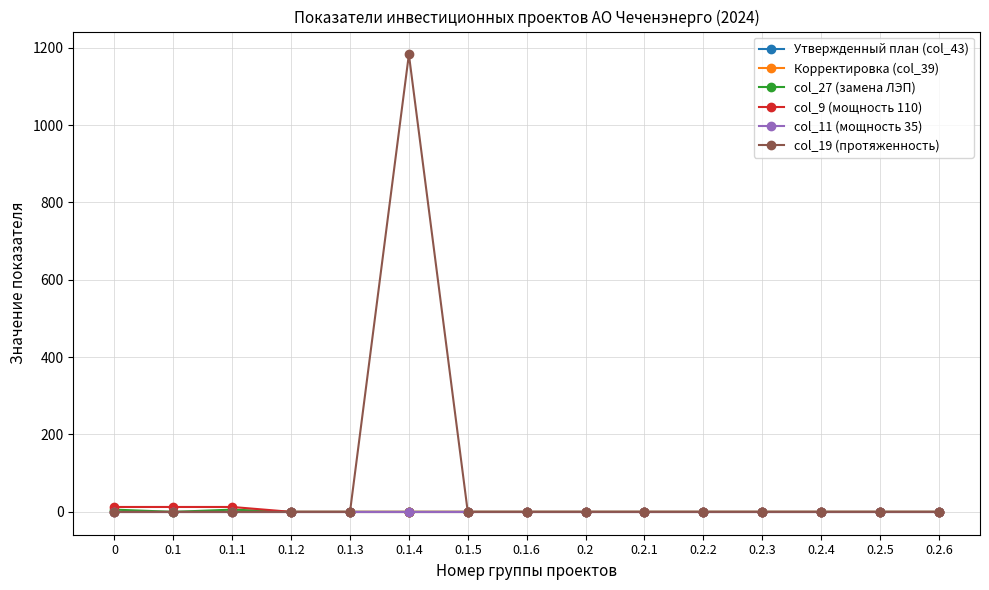

What is the greatest value displayed?

1182.5